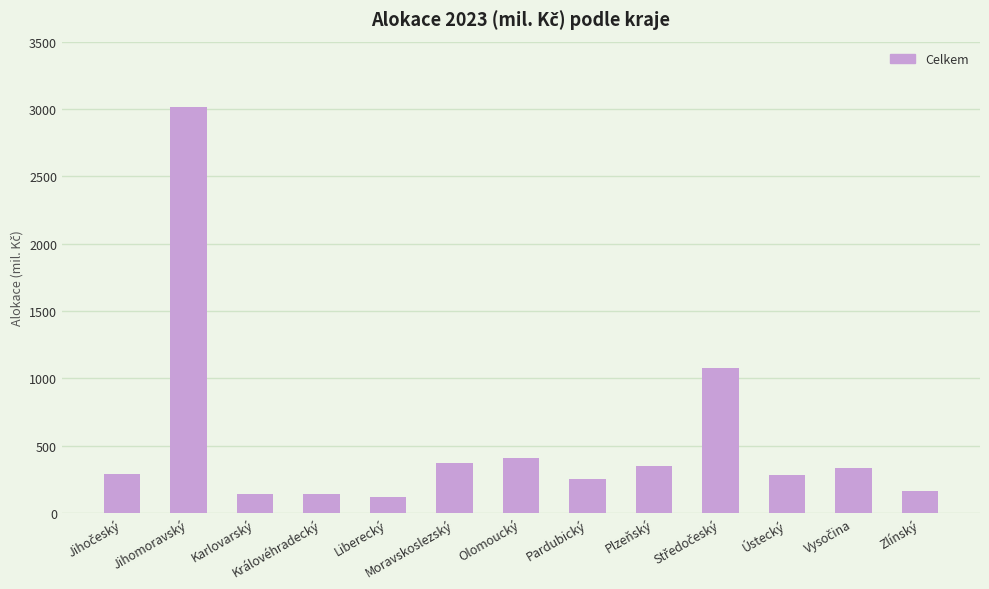

What is the sum of the values at Olomoucký and Karlovarský?

550.3